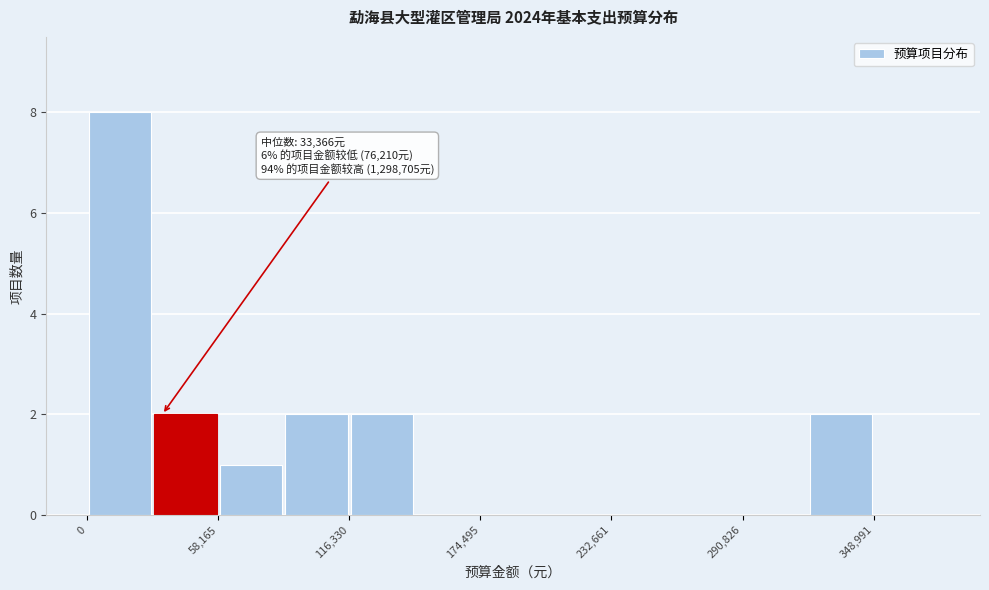

Around what value on the x-axis is the tallest bar? Give the approximate position of its centre, as read against the axis.

10000